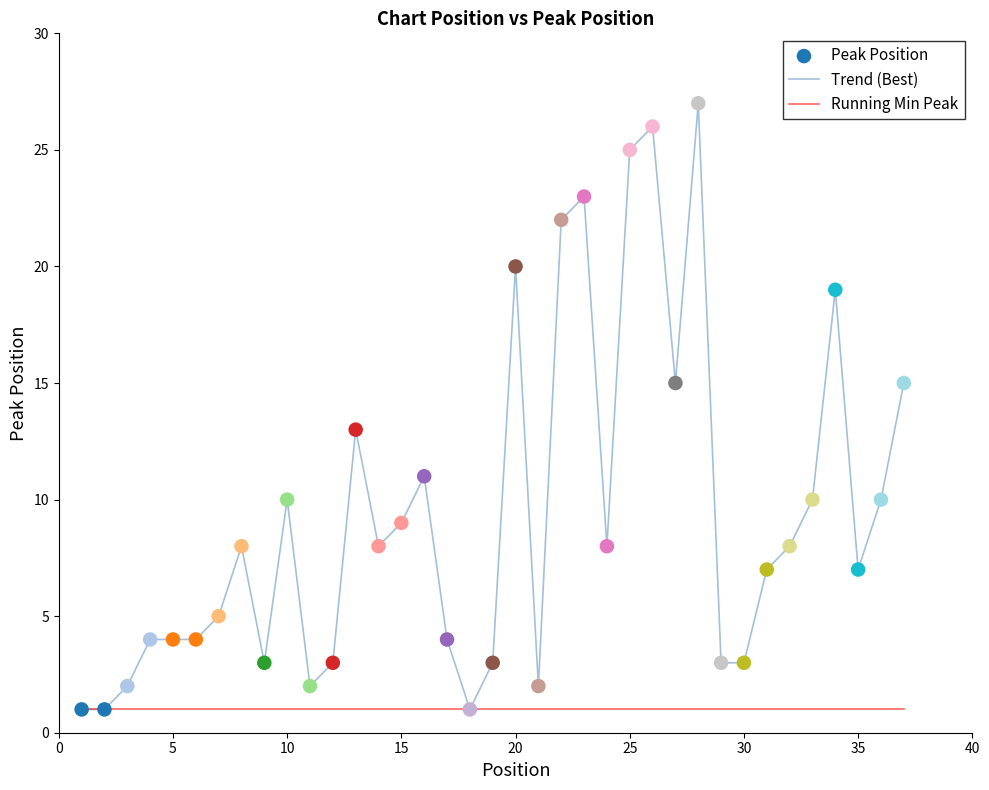

Which series has the largest total across all categories?

Trend (Best)